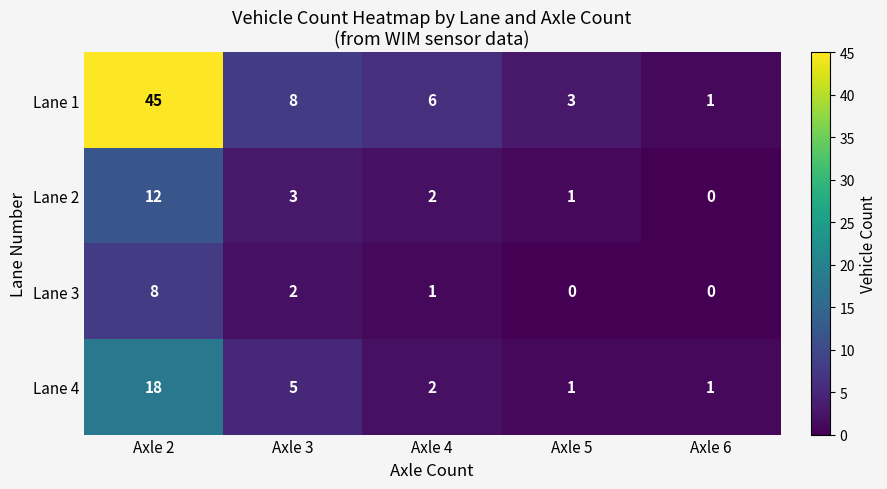

What is the total value across all series at Axle 3?

18